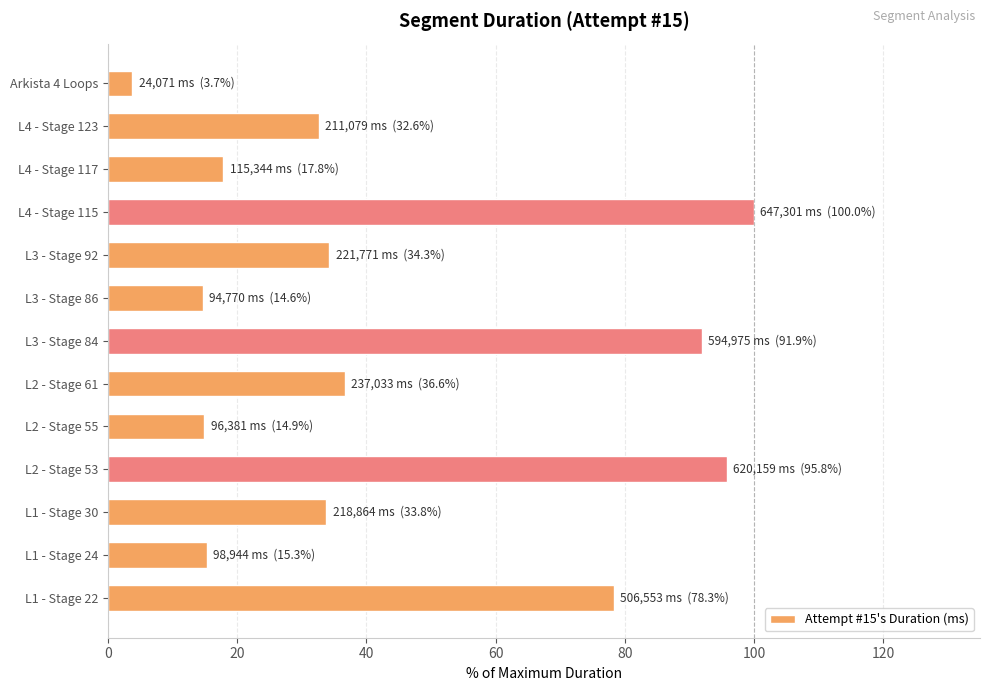

What is the difference between the maximum and minimum values?

96.3